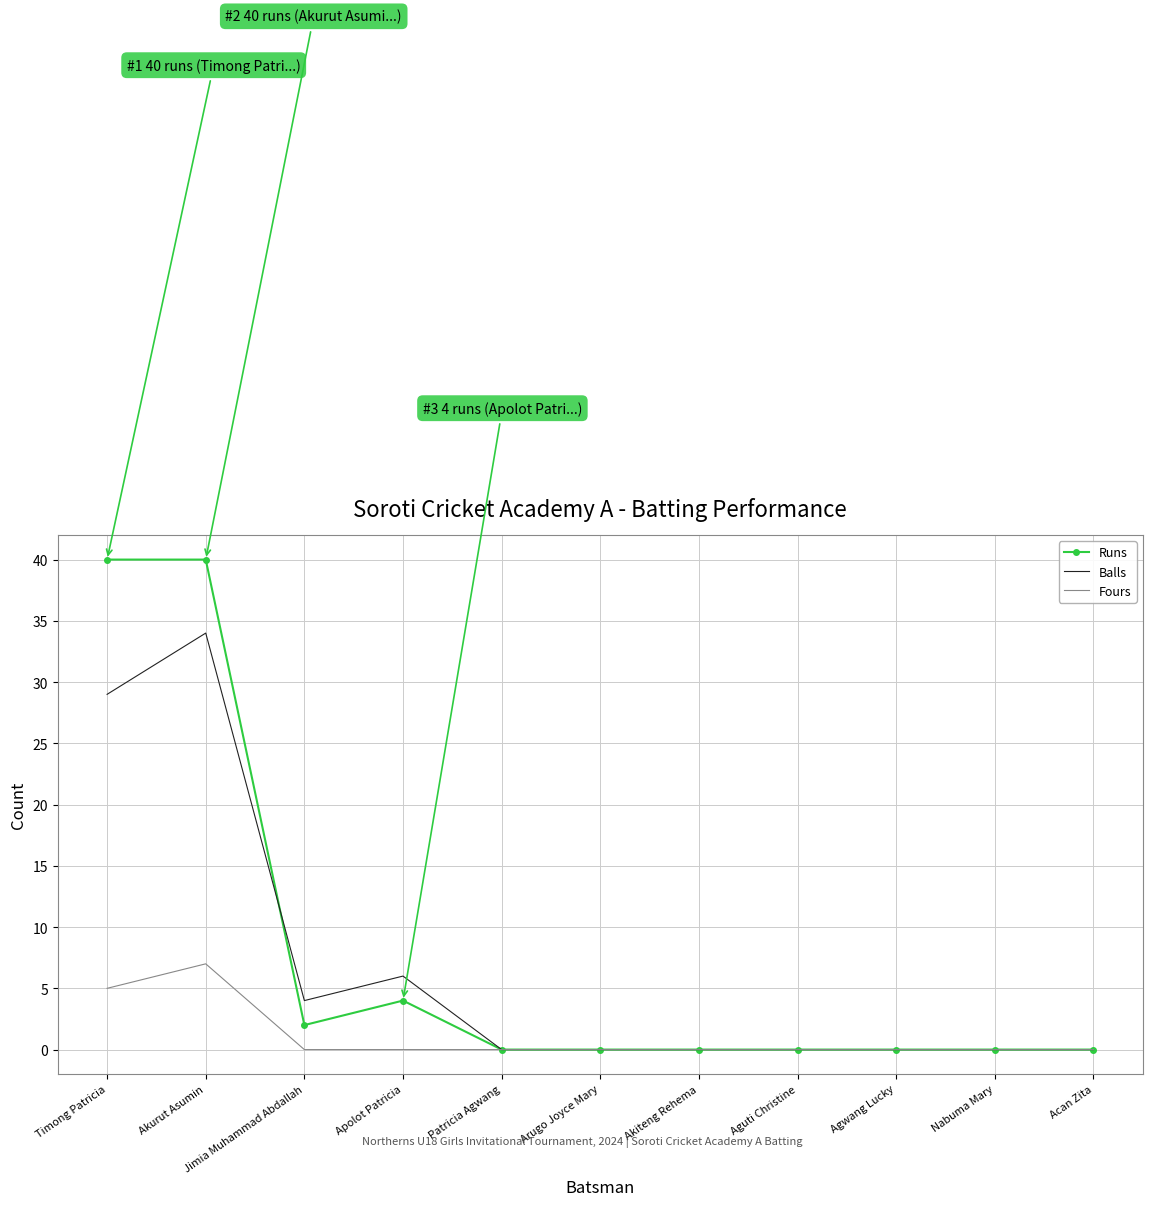

At which label is Runs closest to 20?

Apolot Patricia